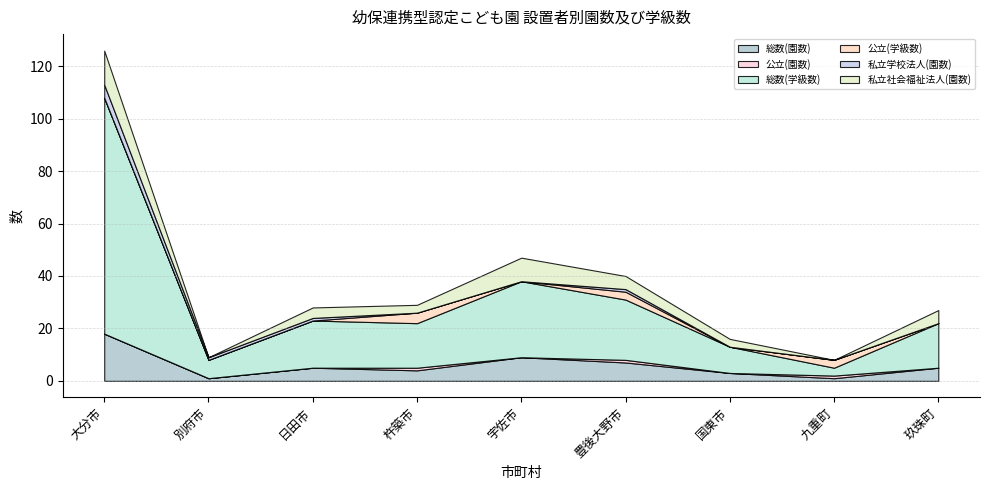

What is the difference between the highest and lowest values at 日田市?

18